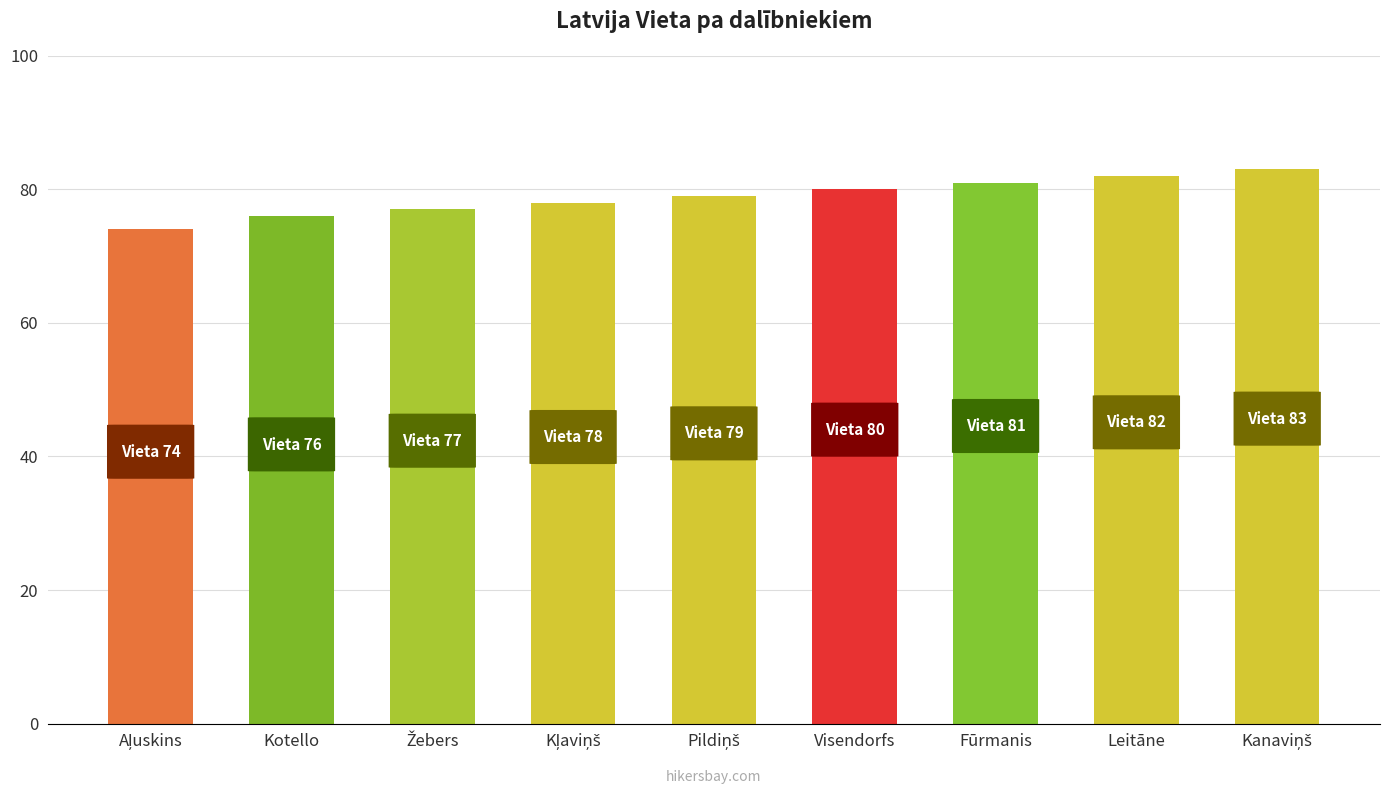

What is the sum of all values?

710